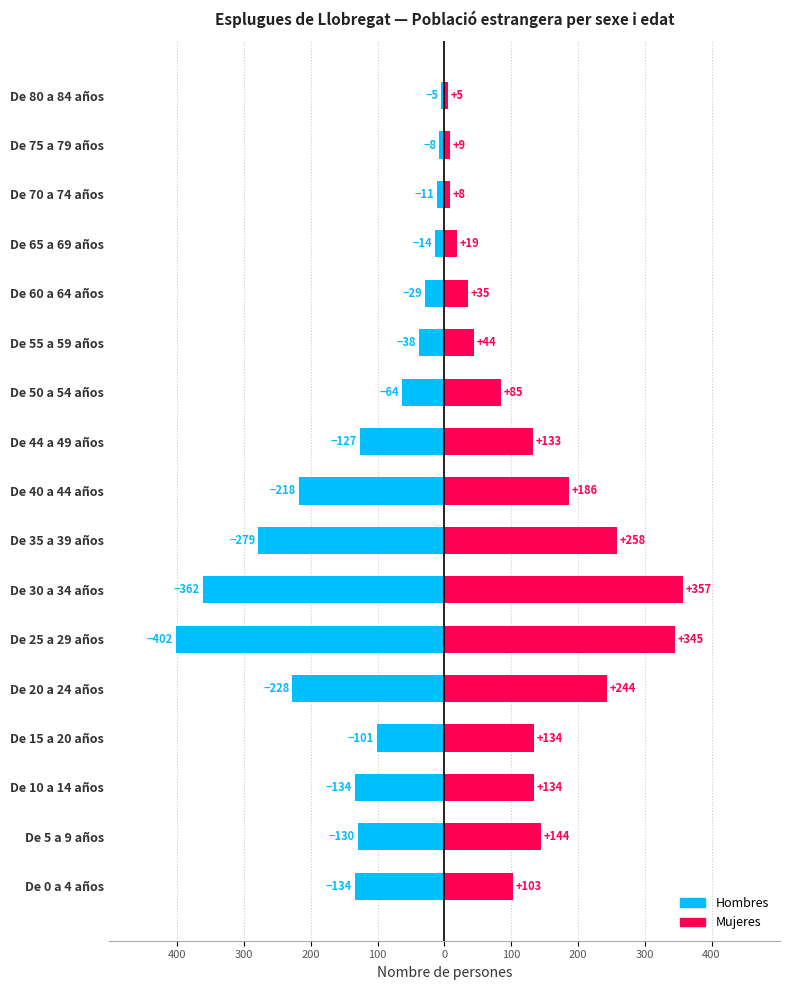

What is the spread (max minus min) of values at 300?

274